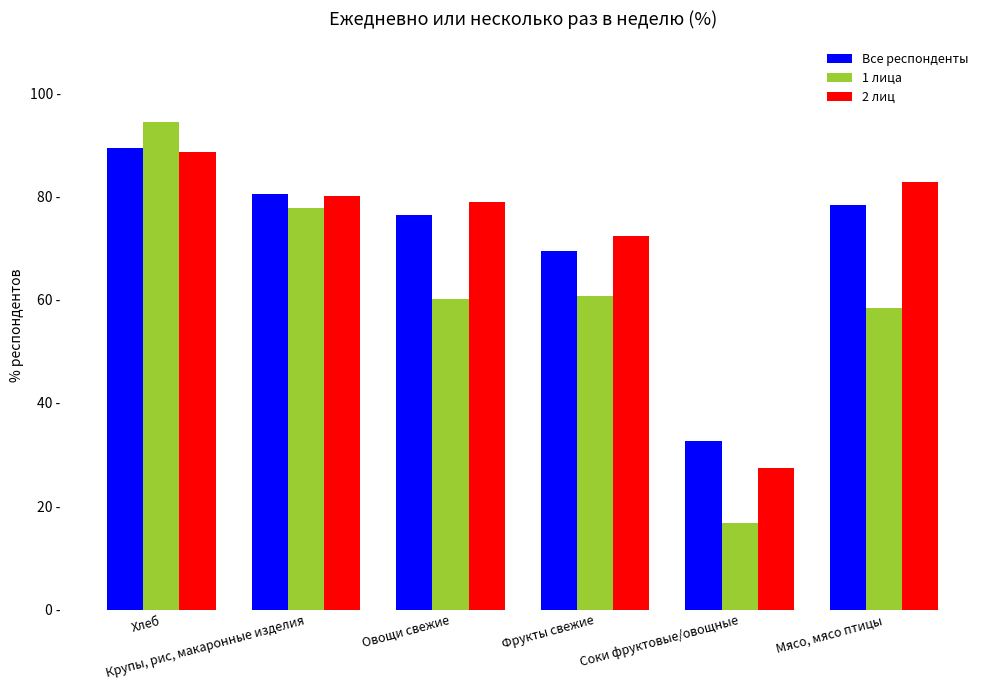

Which series has the largest total across all categories?

2 лиц